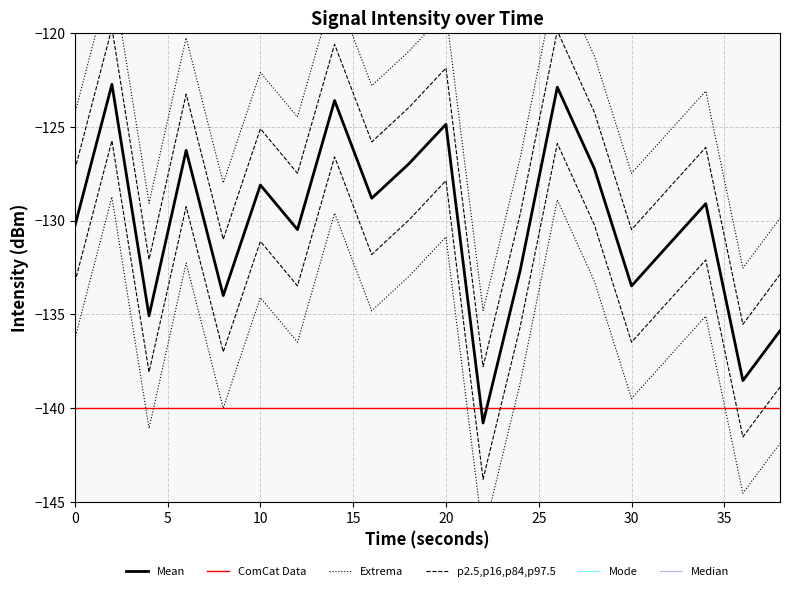

What is the sum of all values?

-2662.9